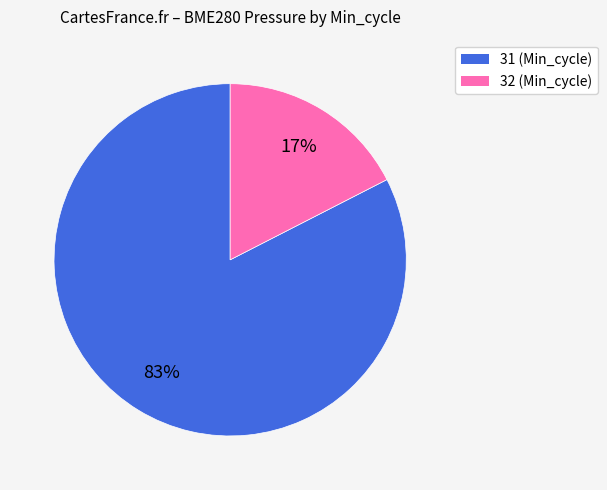

Does any single category account for the majority?

Yes